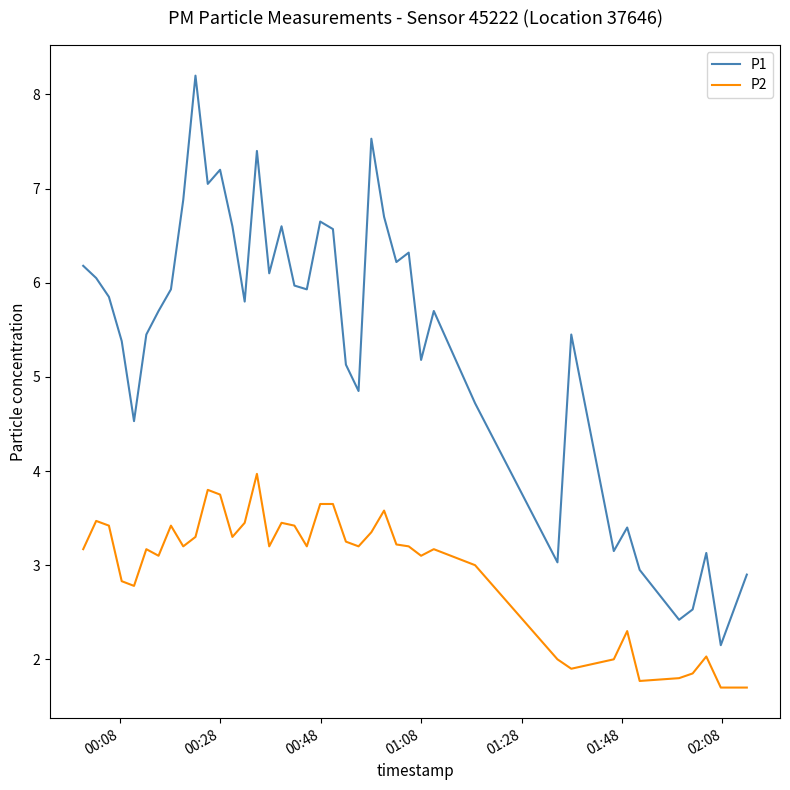

True or false: P2 and P1 intersect in this chart.

False